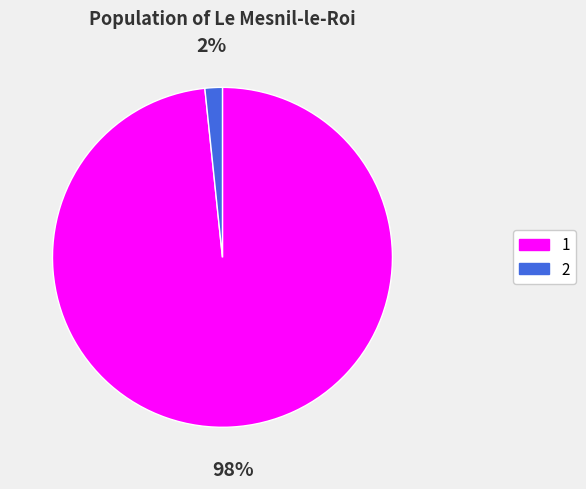

To the nearest percent, what is the average slice percentage?

50%